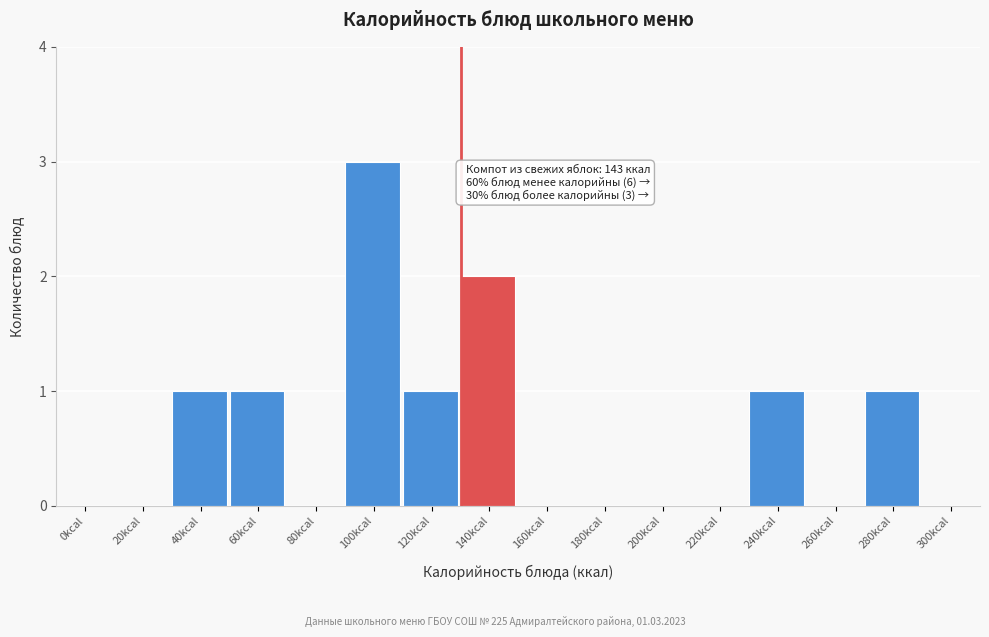

Reading right to left, list all the values displayed in this chart.

300kcal=0	280kcal=1	260kcal=0	240kcal=1	220kcal=0	200kcal=0	180kcal=0	160kcal=0	140kcal=2	120kcal=1	100kcal=3	80kcal=0	60kcal=1	40kcal=1	20kcal=0	0kcal=0